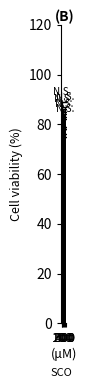

Which label corresponds to the largest value in the chart?

100